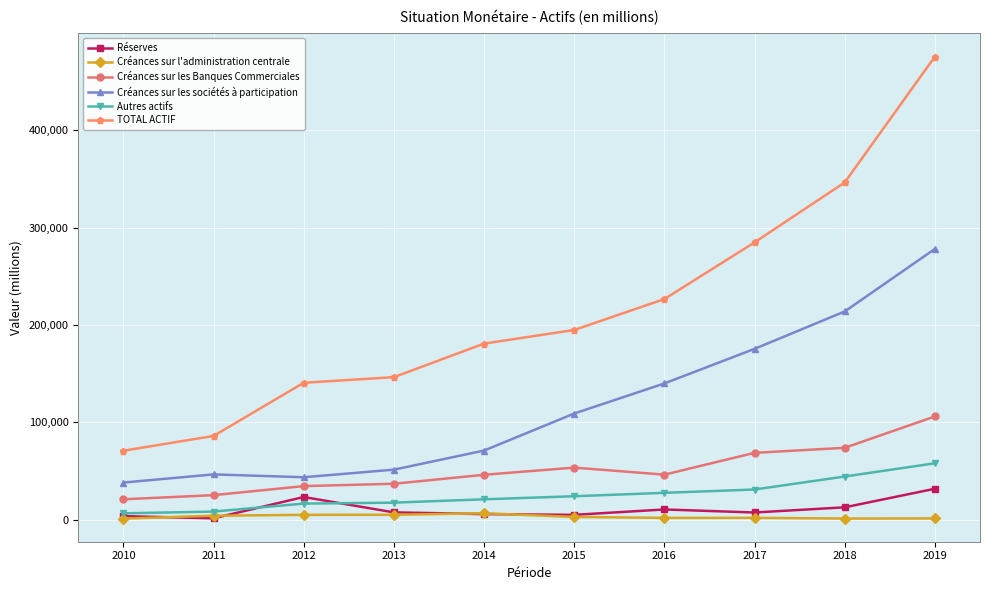

Where is the first local maximum for Réserves?

2012